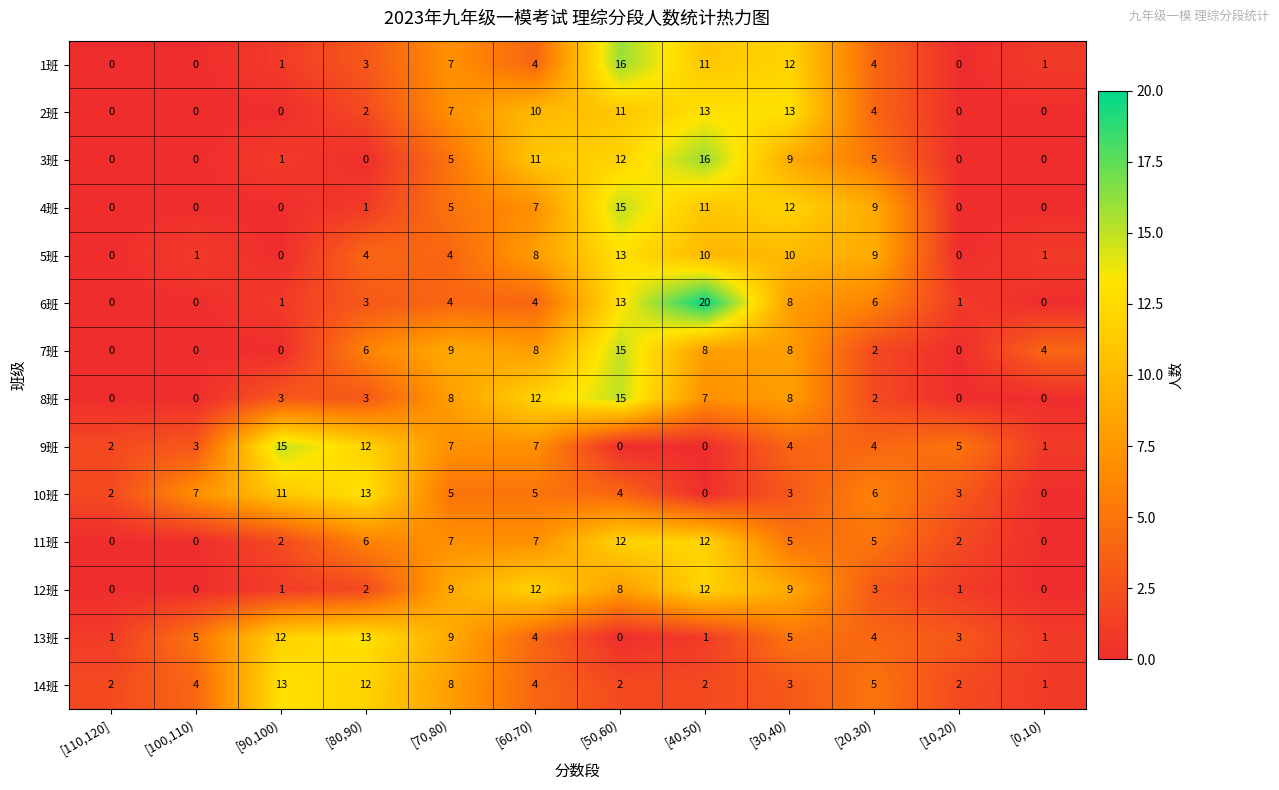

The value of 7班 at [30,40) is 12. True or false?

False